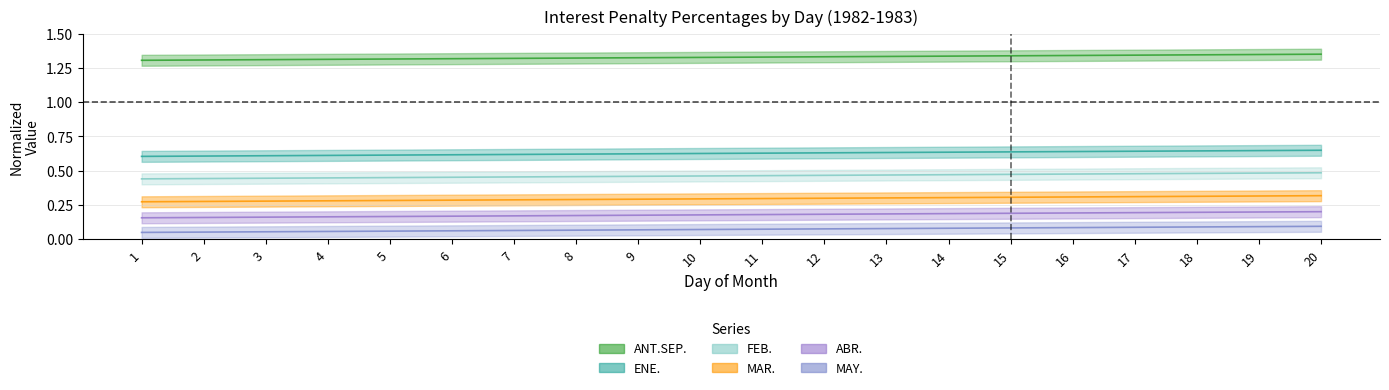

Which category has the lowest value in the ENE. series?

1